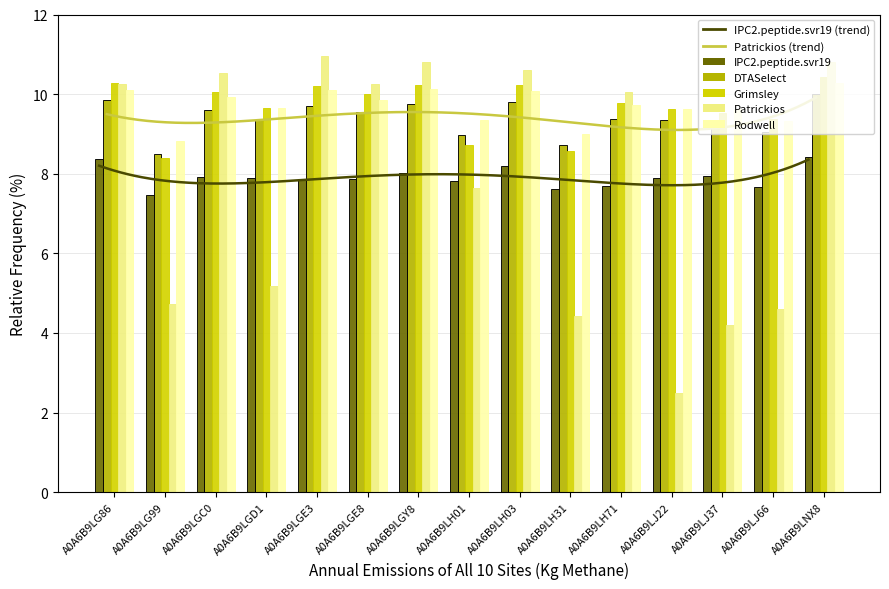

At which label does Grimsley reach its peak?

A0A6B9LNX8